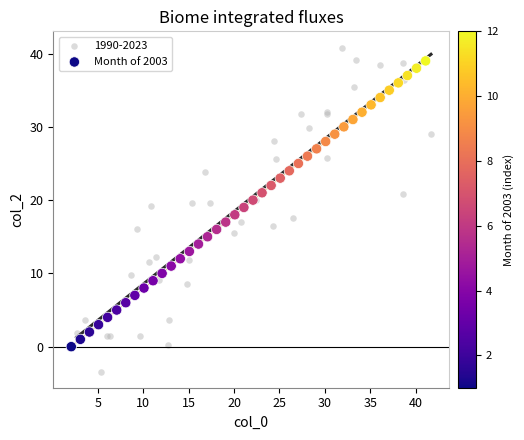

Which series has the largest Y range (max minus min)?

1990-2023